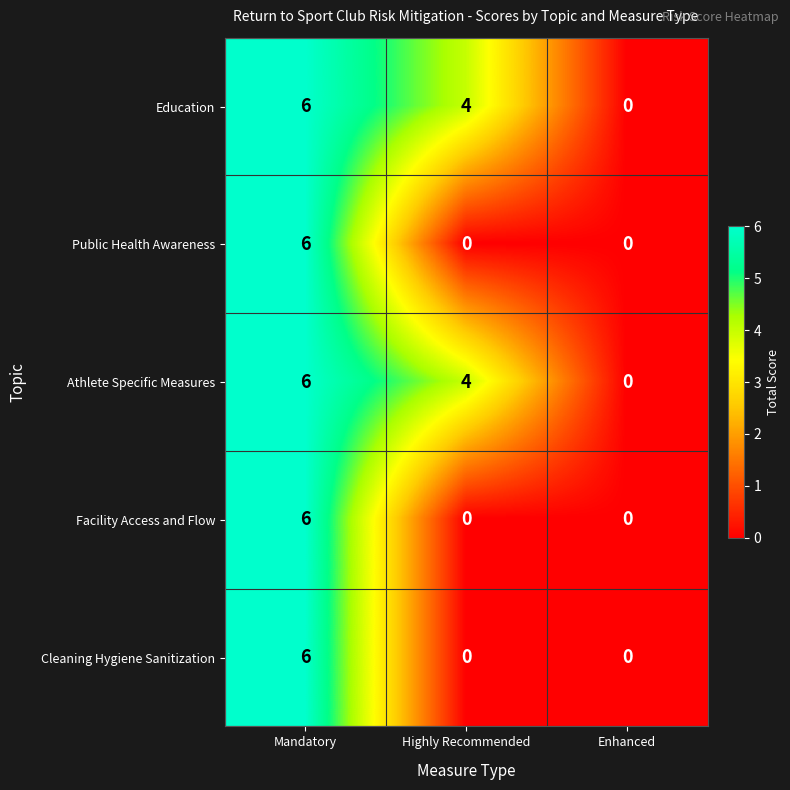

Count the Public Health Awareness values in the range 0 to 6.

3